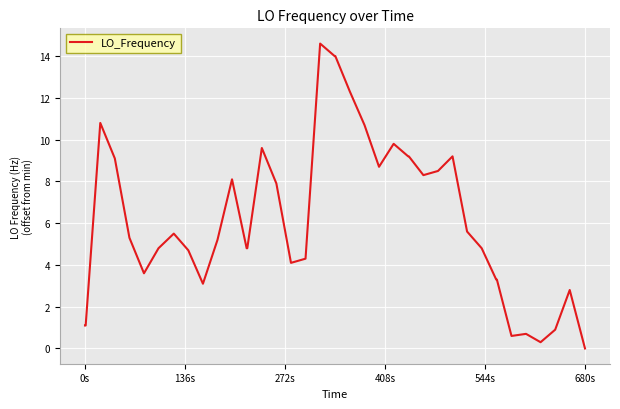

What is the difference between the maximum and minimum values?

14.6